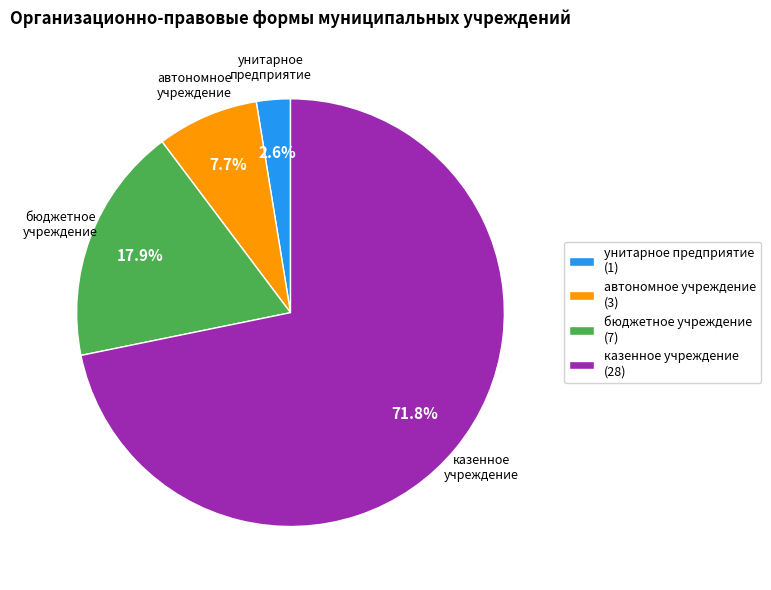

Is there a majority slice in this chart?

Yes